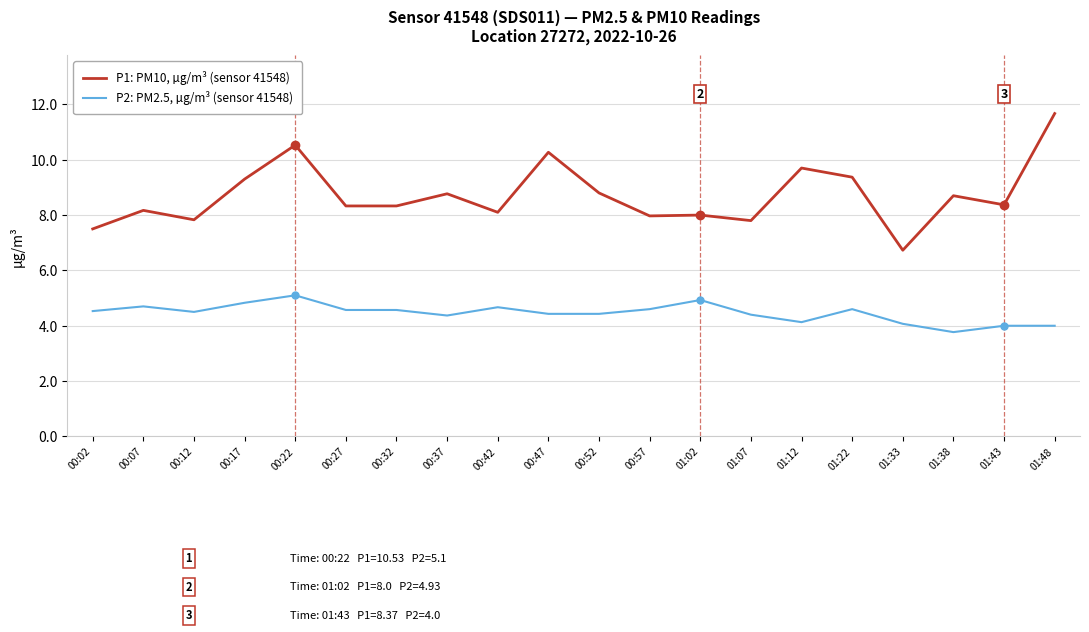

Rank the series by their average value, from lowest to highest.

P2: PM2.5, µg/m³ (sensor 41548), P1: PM10, µg/m³ (sensor 41548)